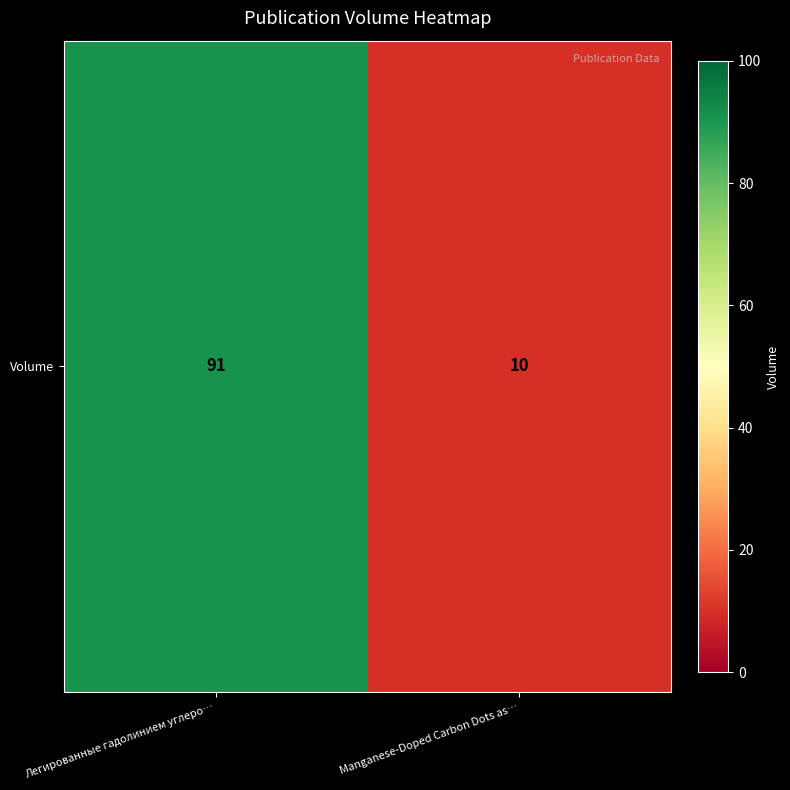

How many values are between 10 and 91?

2